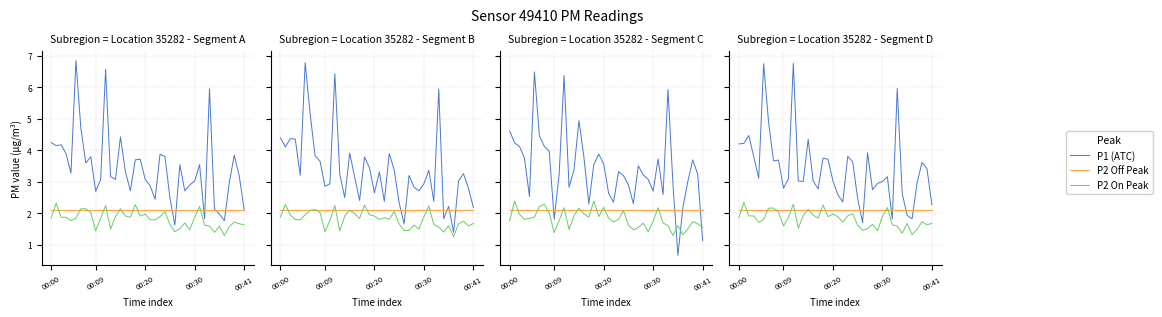

Which series has the widest spread of values?

P1 (ATC)